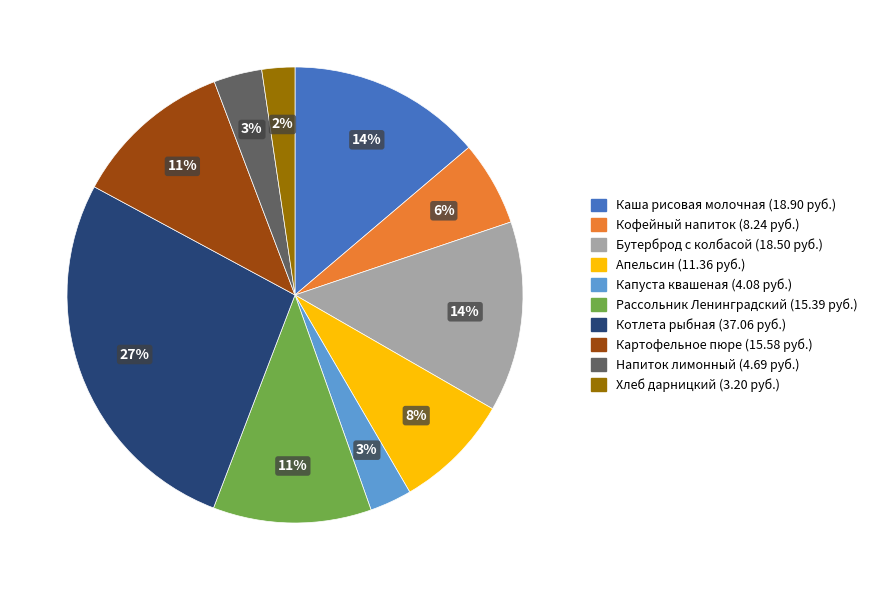

To the nearest percent, what percentage of the pie is Котлета рыбная?

27%